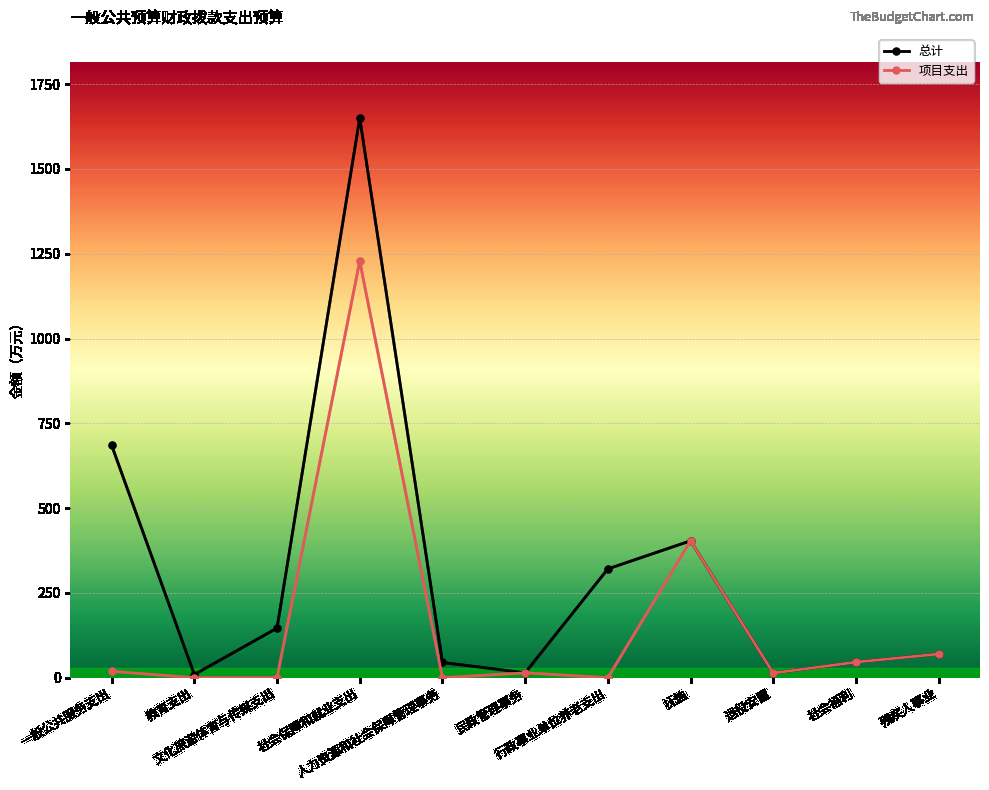

How many series are shown in this chart?

2